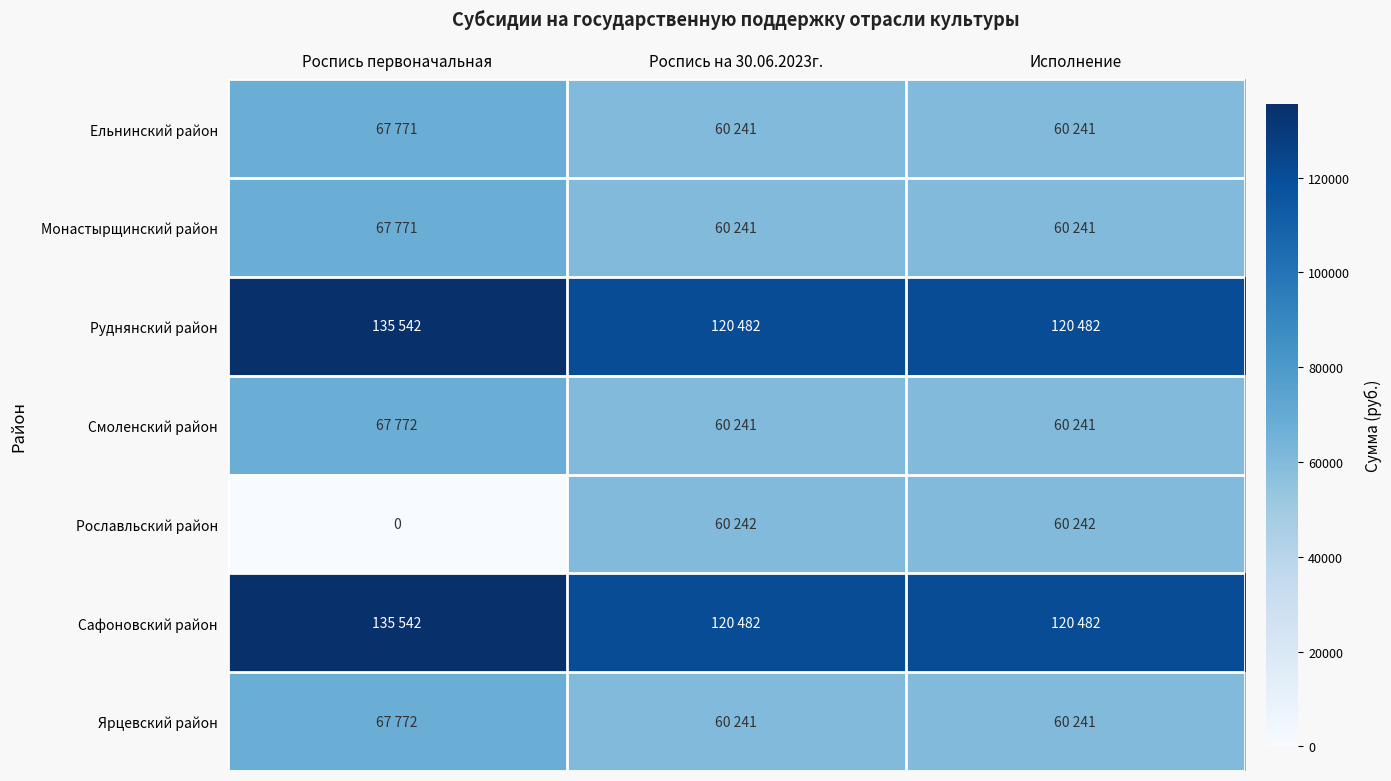

What is the spread (max minus min) of values at Роспись первоначальная?

135542